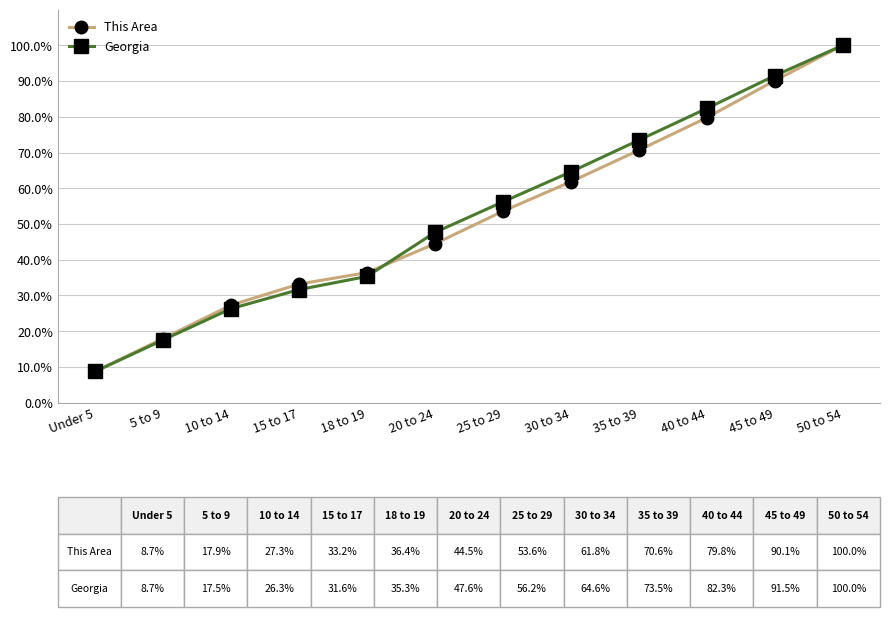

List the series in order of their overall mean, lowest first.

This Area, Georgia